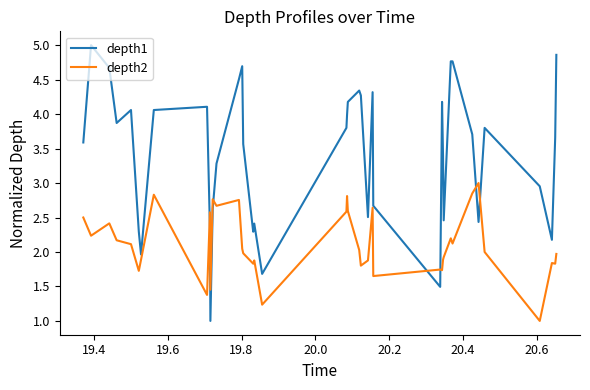

How many lines are shown in the chart?

2